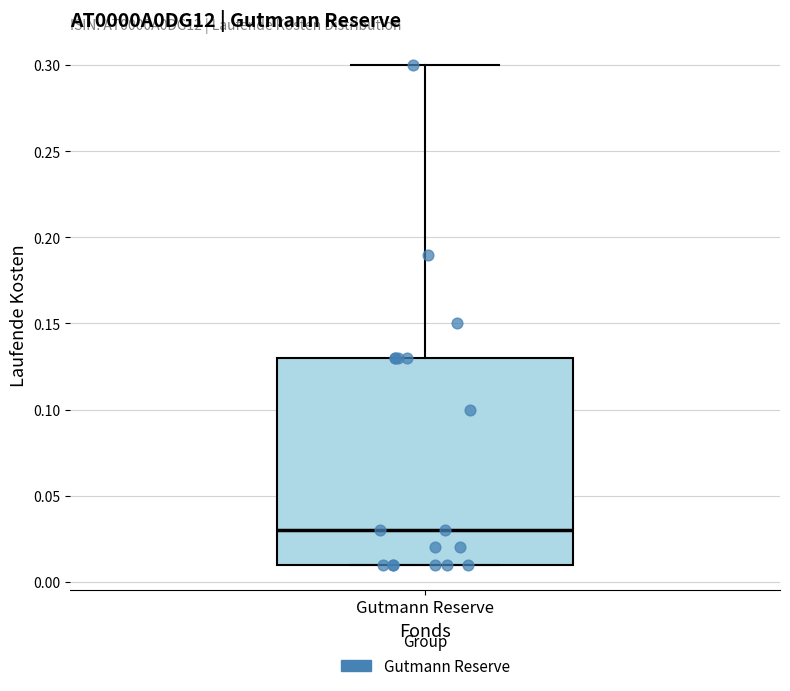

Read this box plot against the y-axis: the position of the median line, the range covered by the box, and the ends of both whiskers. The values are not printed on the chart, so give them approximately, as read against the axis.

median 0.03, box 0.01 to 0.13, whiskers 0.01 to 0.30